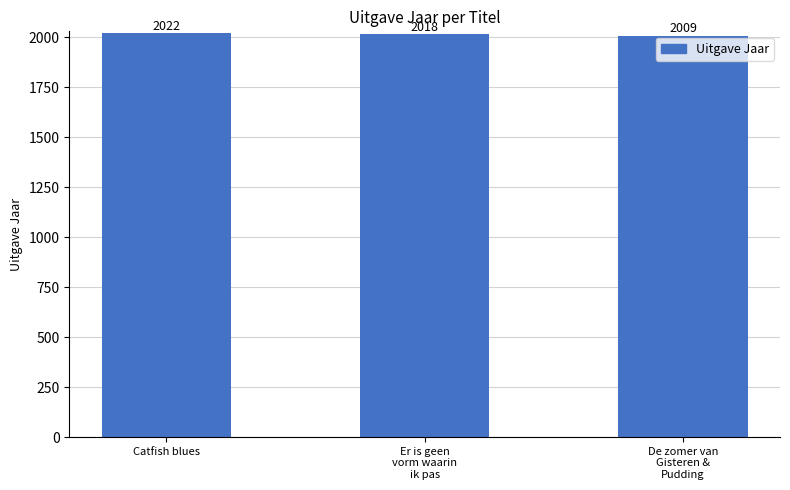

At which category does the chart reach its minimum across all series?

De zomer van
Gisteren &
Pudding